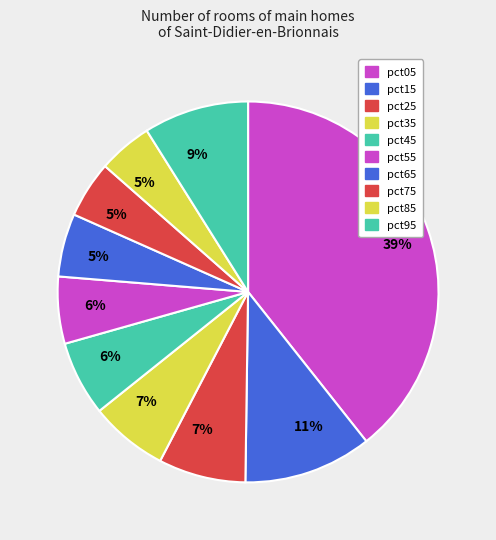

Does any single category account for the majority?

No